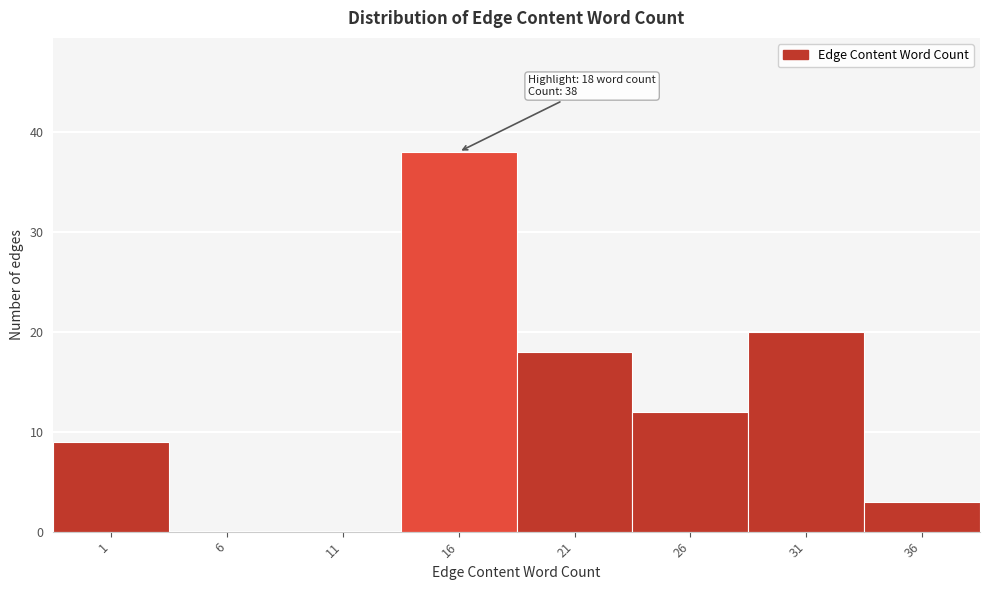

Reading right to left, what are all the values shown in this chart?

36=3	31=20	26=12	21=18	16=38	11=0	6=0	1=9